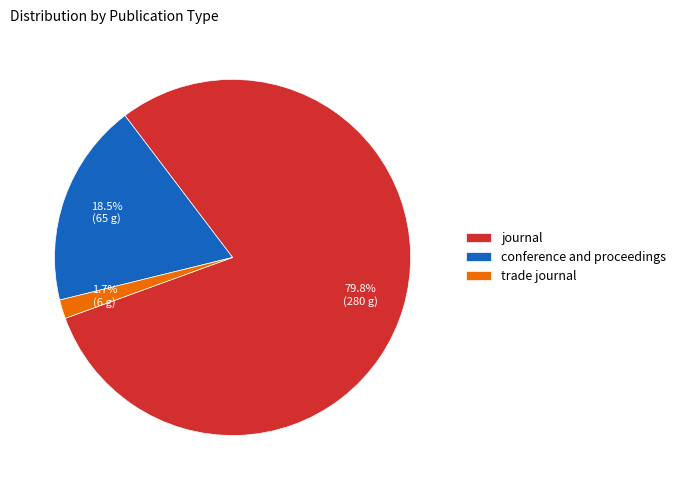

Which has a higher value, journal or conference and proceedings?

journal